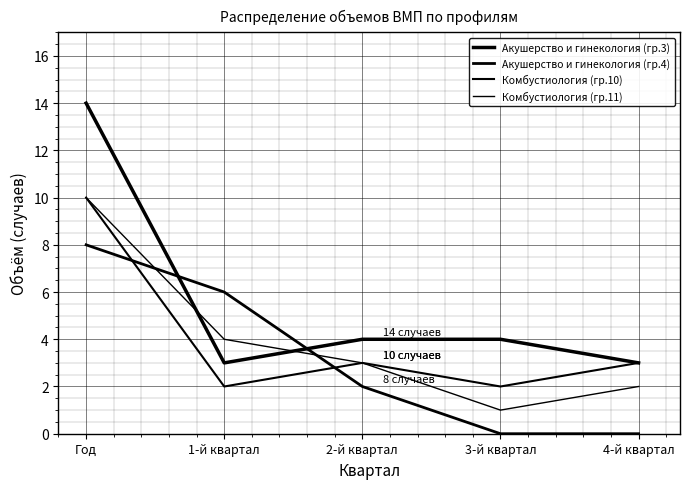

Is the value of Акушерство и гинекология (гр.3) at 1-й квартал greater than the value of Акушерство и гинекология (гр.4) at 1-й квартал?

No